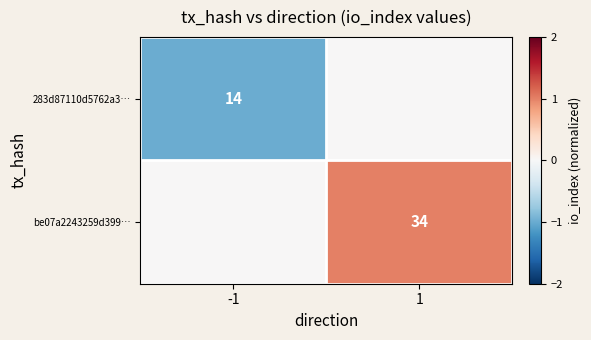

The value of be07a2243259d399… at 1 is 34. True or false?

True